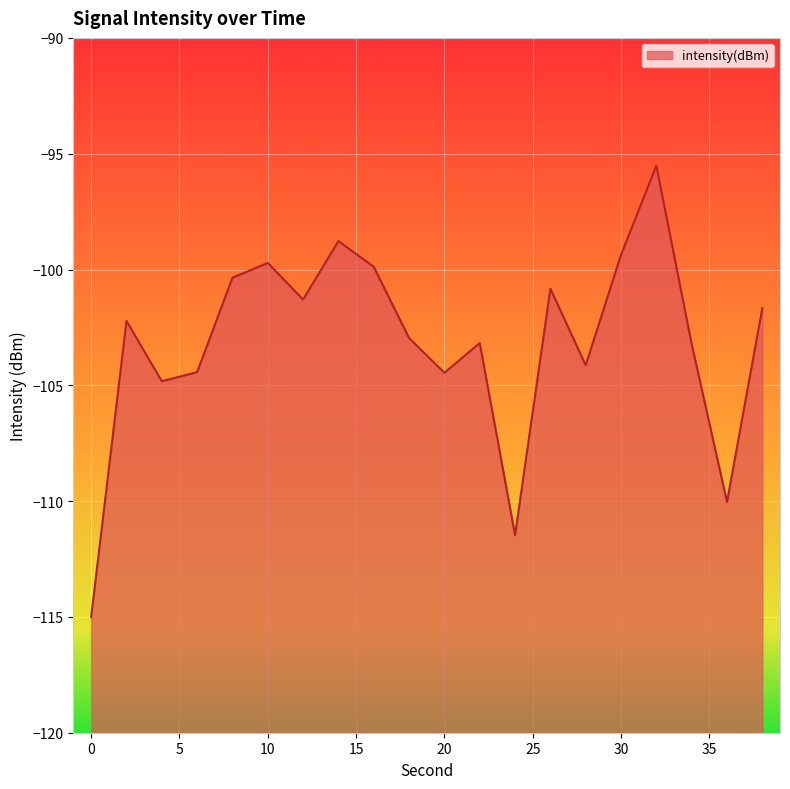

How many data points does each series have?

20